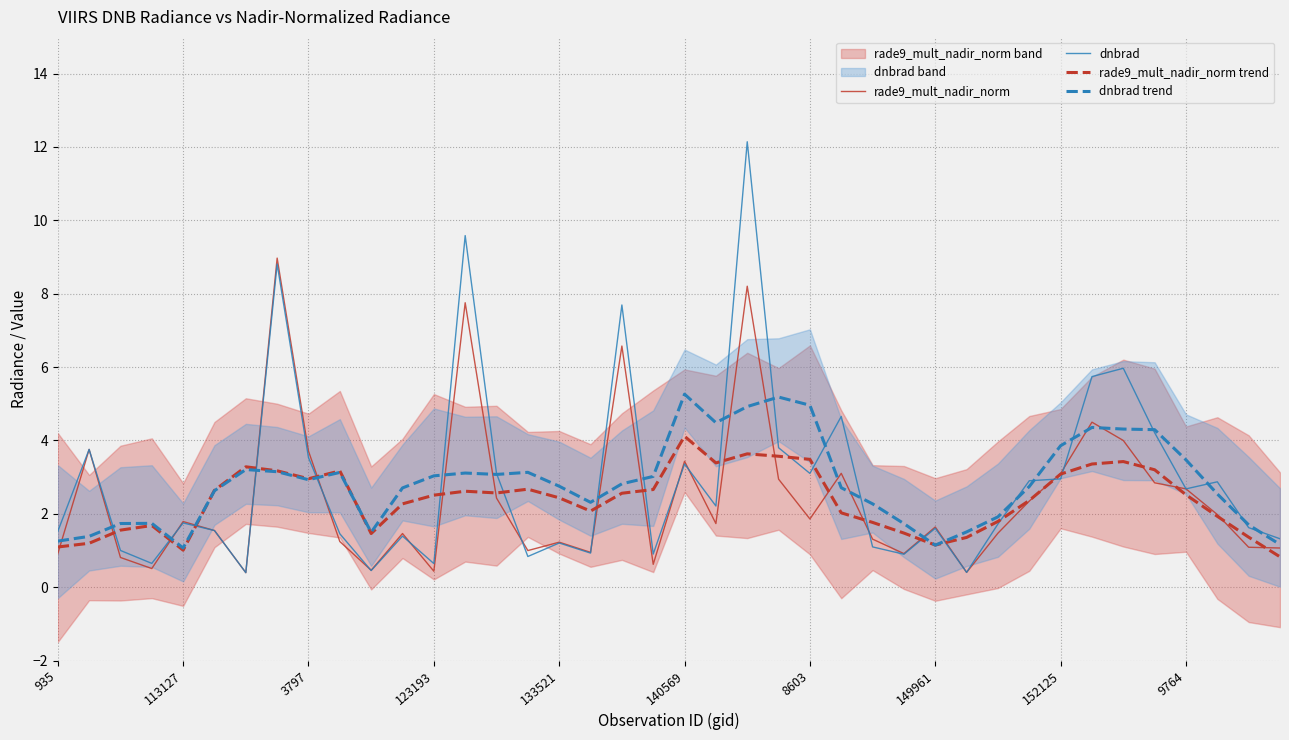

Which has a higher value, 29 or 18?

18